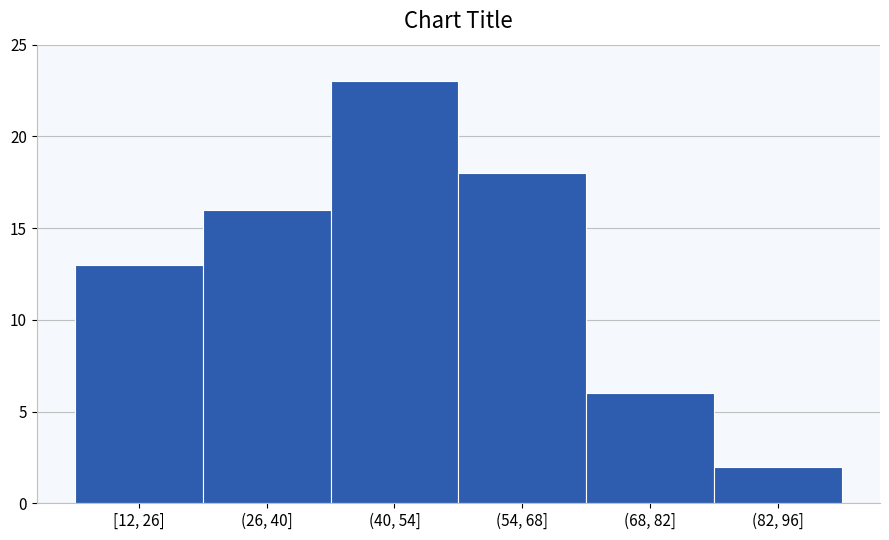

Reading right to left, transcribe all the data shown in this chart.

(82, 96]=2	(68, 82]=6	(54, 68]=18	(40, 54]=23	(26, 40]=16	[12, 26]=13